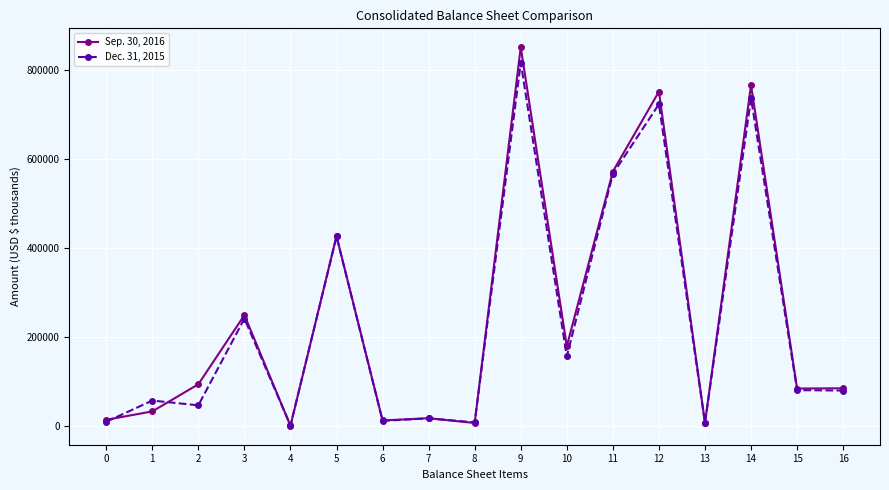

What is the spread (max minus min) of values at 9?

34483